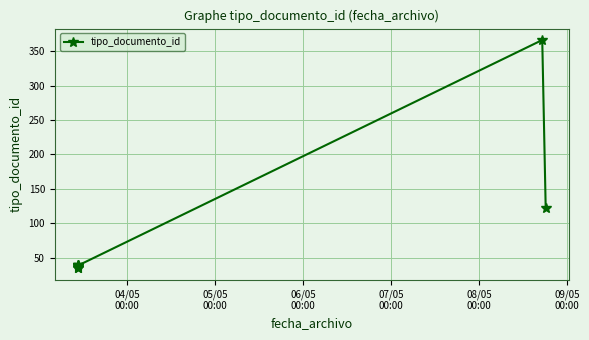

What is the smallest value displayed?

35